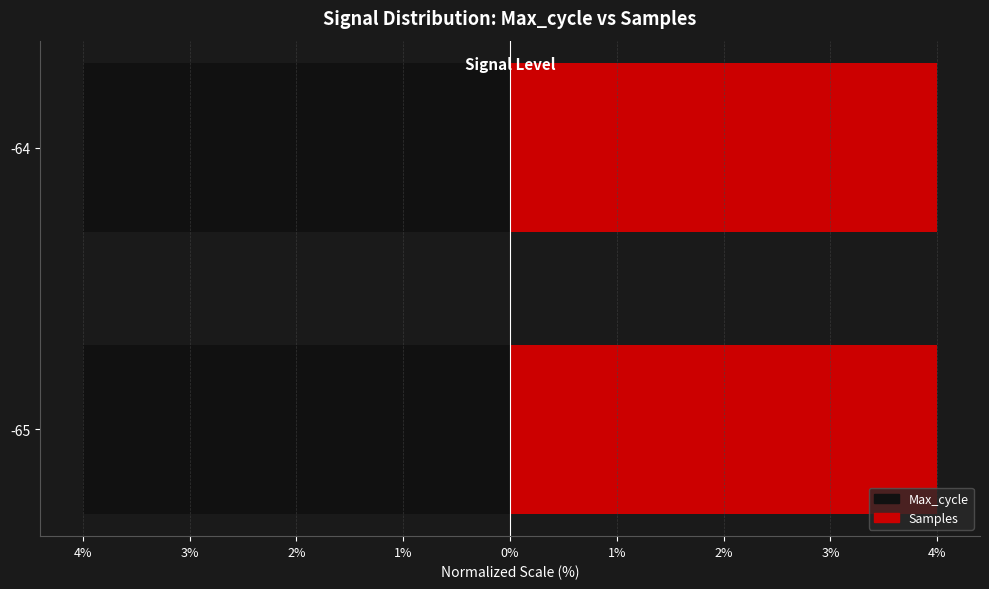

At -64, list the series in order from smallest to largest.

Max_cycle, Samples